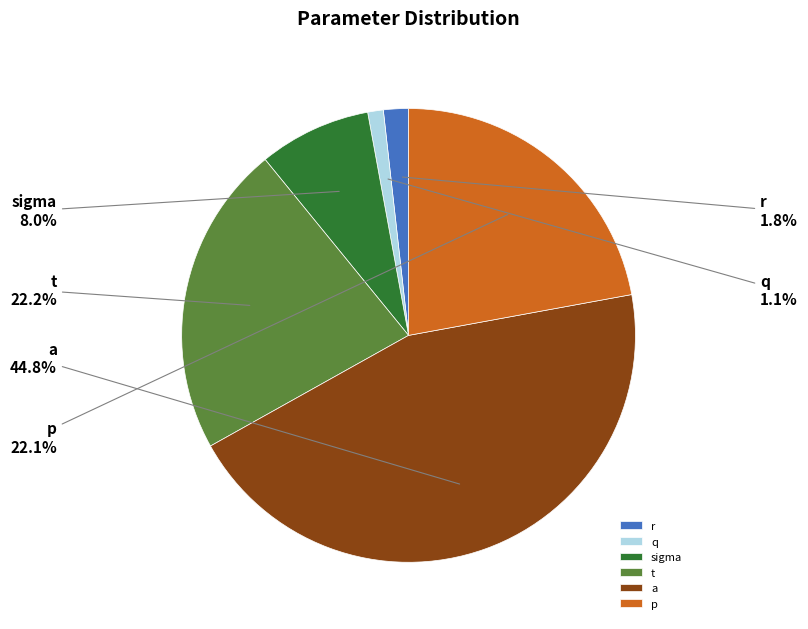

Which slice is the largest?

a